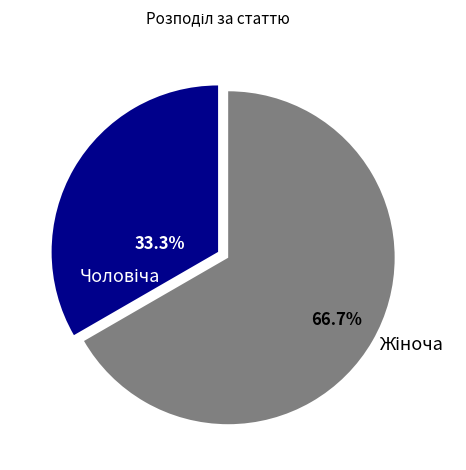

Is there a majority slice in this chart?

Yes